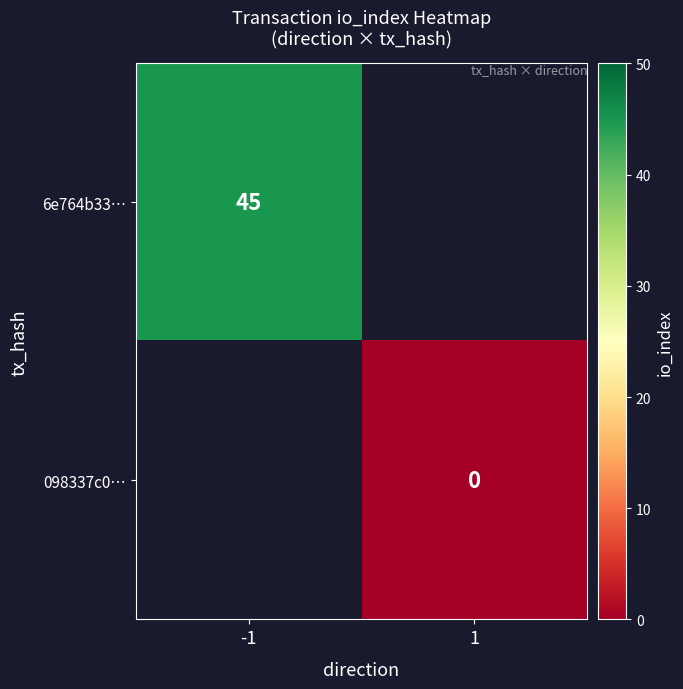

The 6e764b33… series shows 16 at -1. True or false?

False